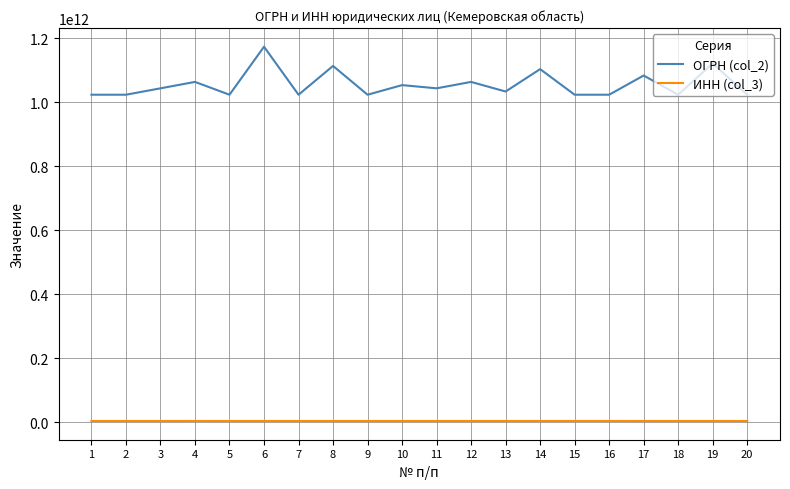

True or false: ОГРН (col_2) has more than 1 interior local peaks.

True